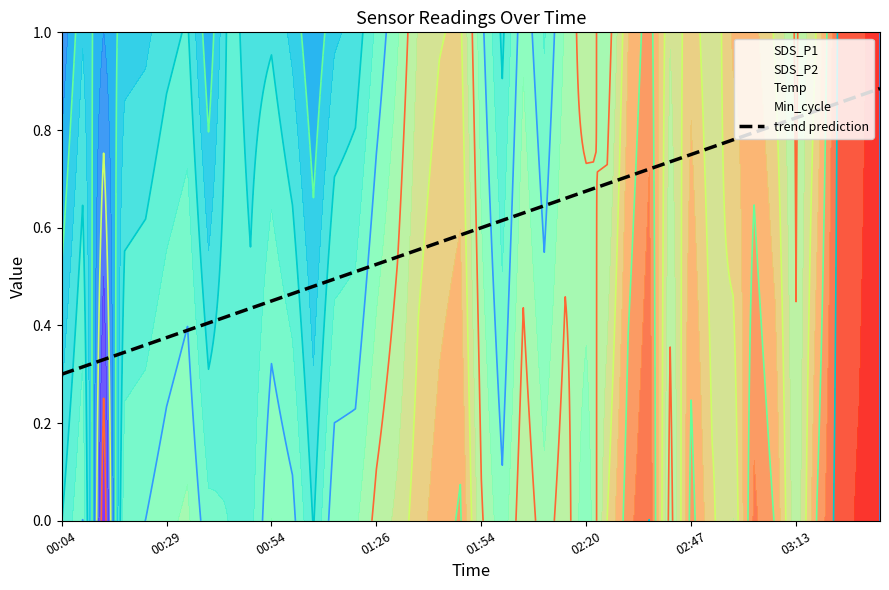

What is the difference between the maximum and minimum values?

0.6